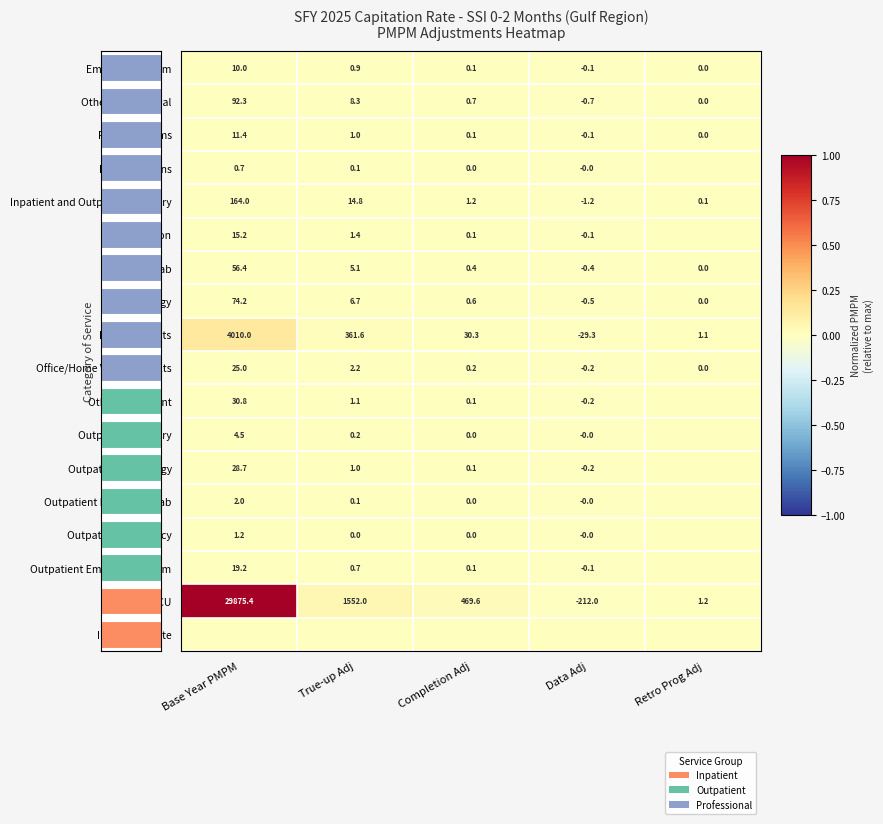

How many series are shown in this chart?

18